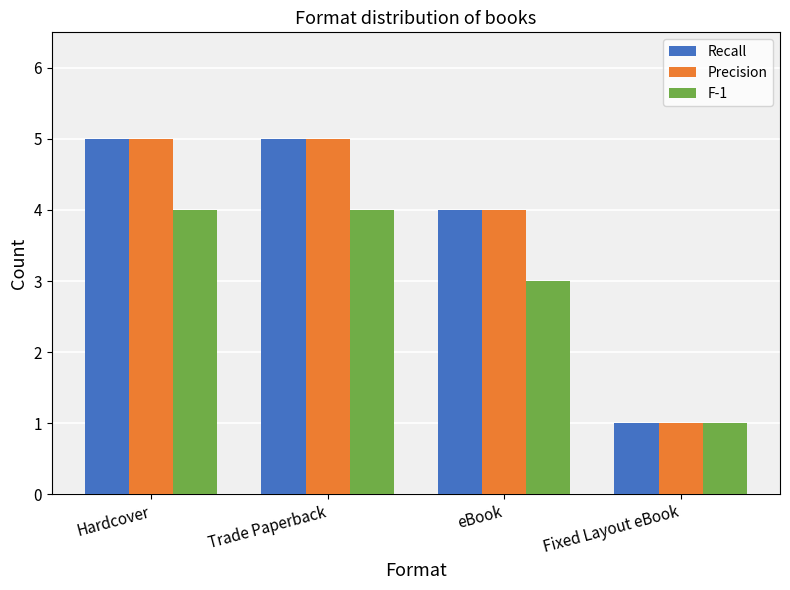

What is the maximum value shown in the chart?

5